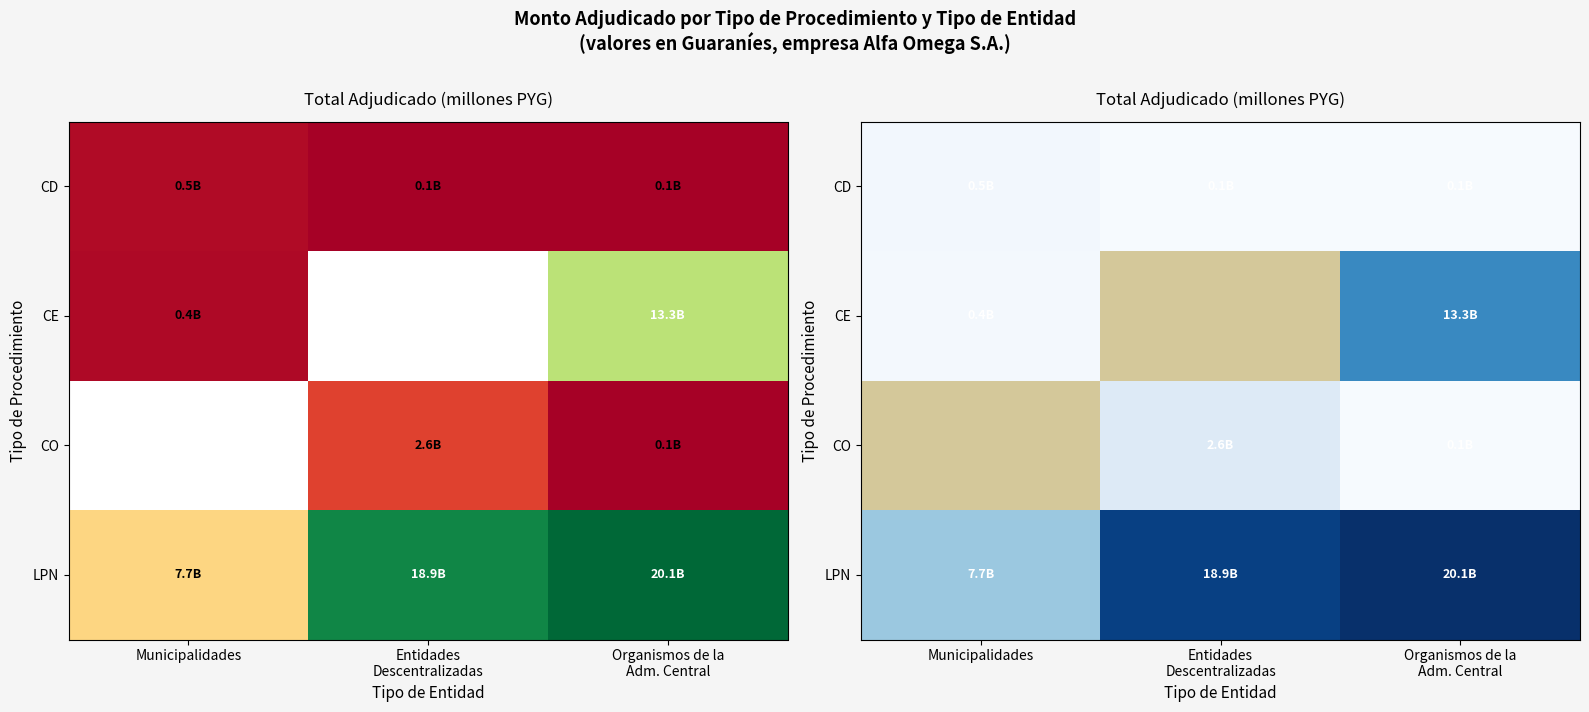

How many series are shown in this chart?

4